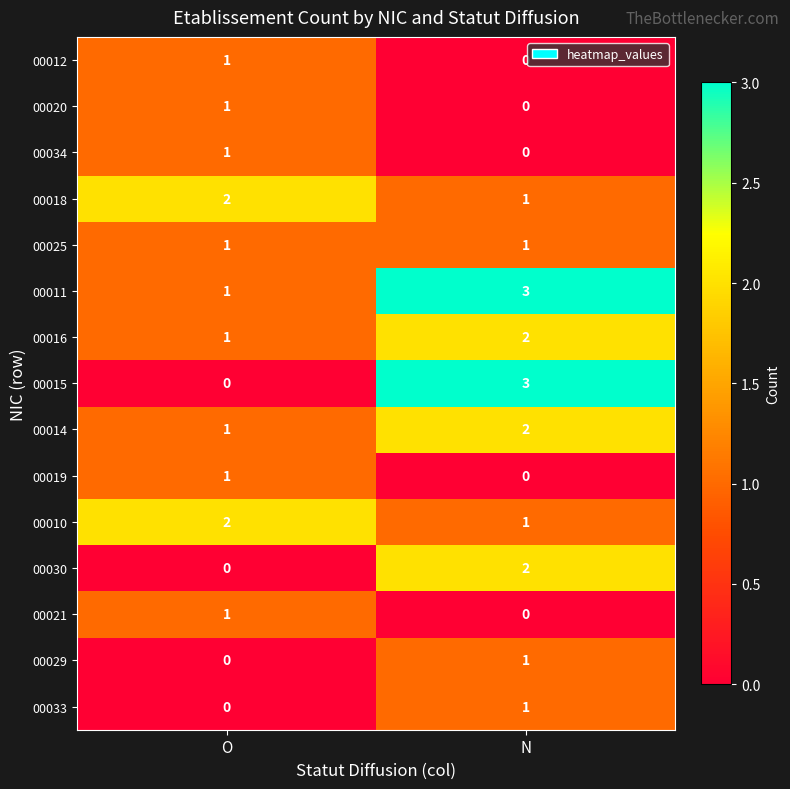

The value of 00015 at O is 0. True or false?

True